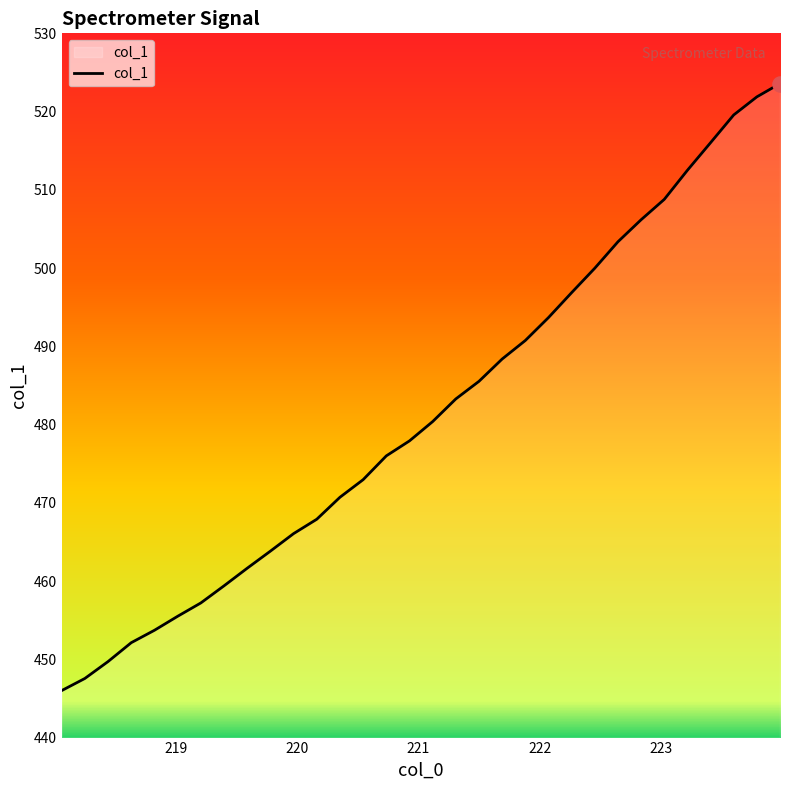

What is the minimum value shown in the chart?

446.0